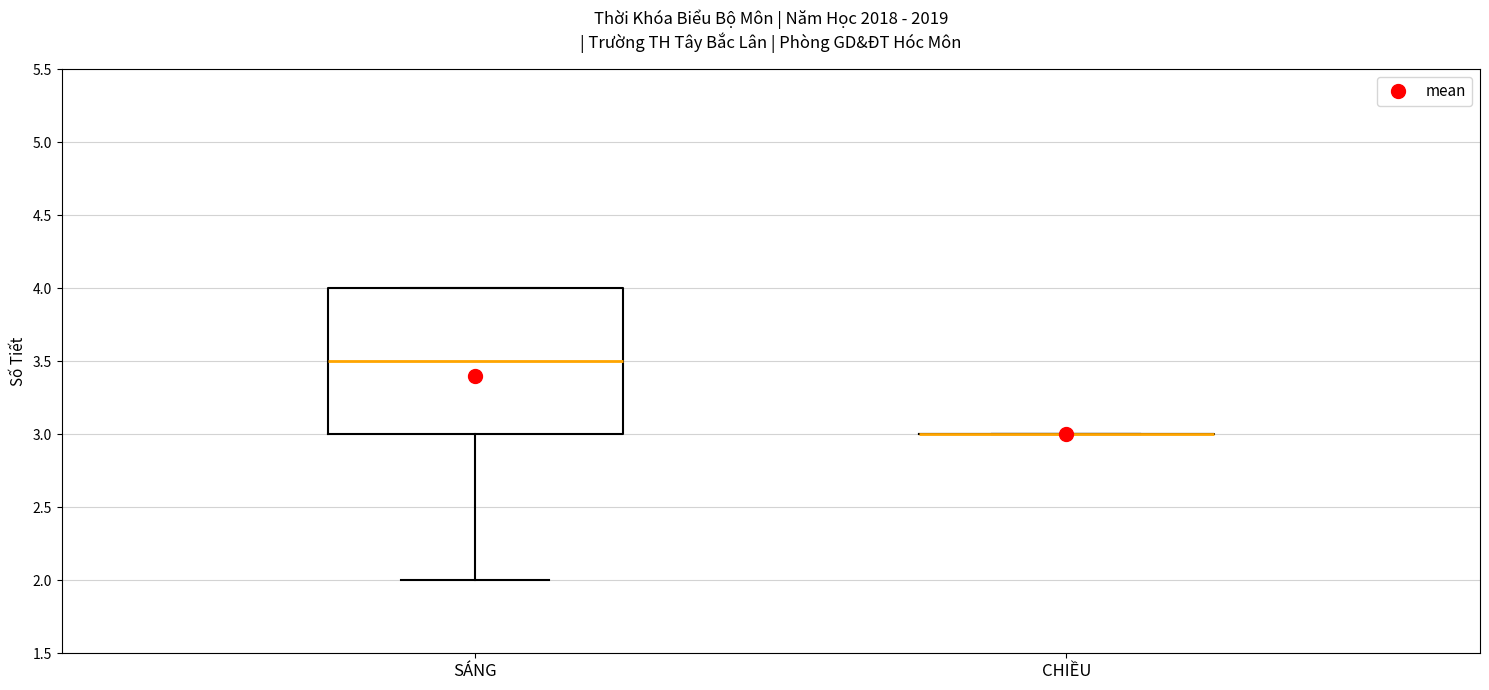

Reading left to right, transcribe this box plot: for each box, give where its median line is, the range the box spans, and where its two whiskers end, as read against the y-axis. The values are not printed on the chart, so give them approximately, as read against the axis.

SÁNG: median 3.5, box 3.0 to 4.0, whiskers 2.0 to 4.0
CHIỀU: box collapsed to a line at 3.0, whiskers 3.0 to 3.0